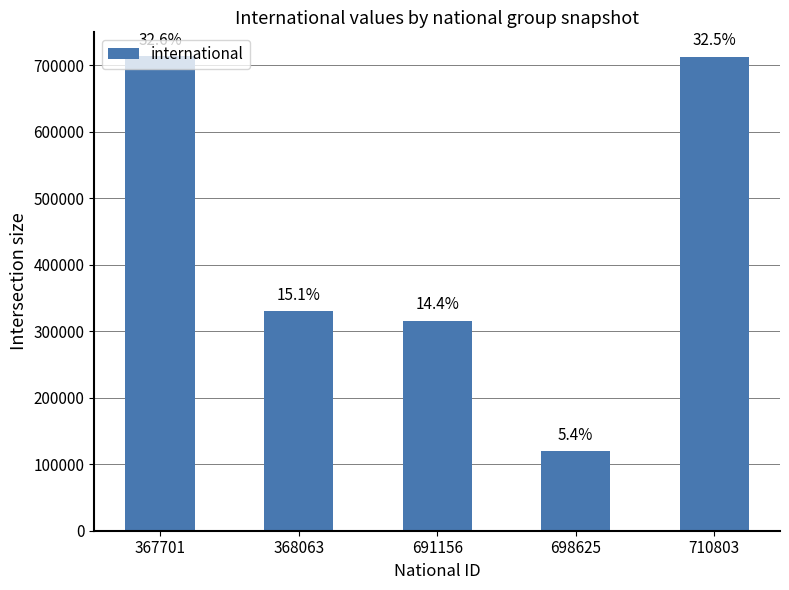

How many bars are there in total?

5